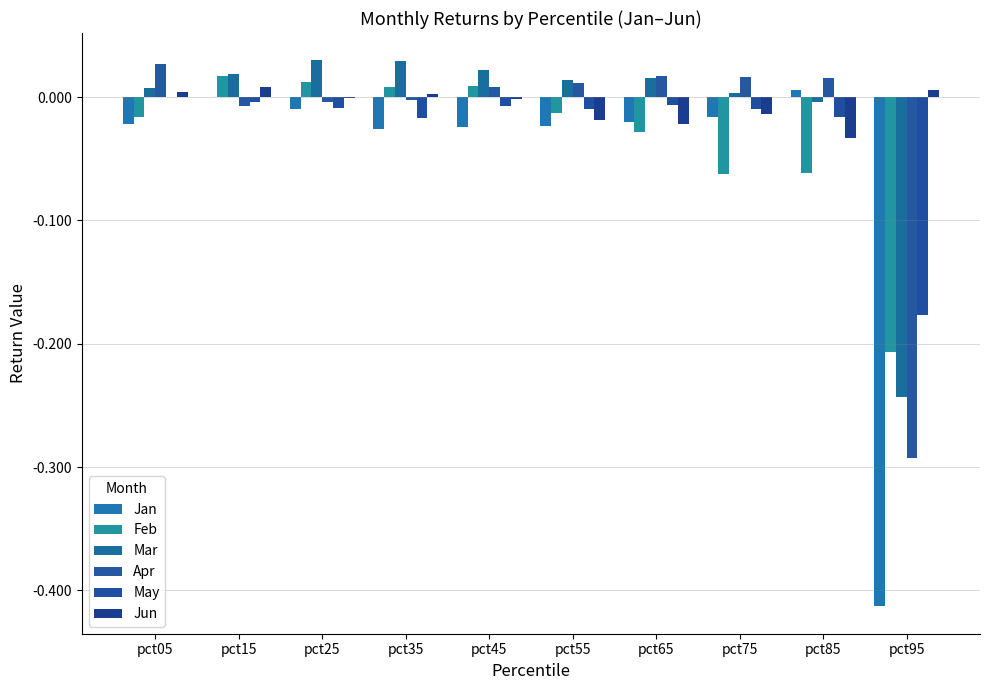

Are the bars horizontal?

No